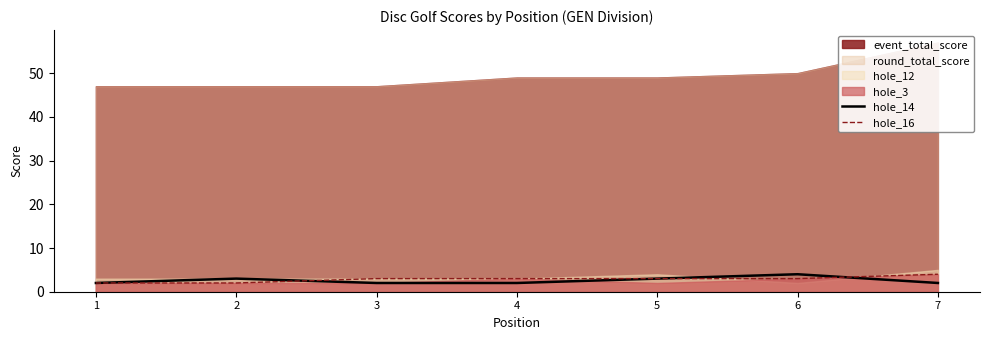

Does the chart have visible grid lines?

No